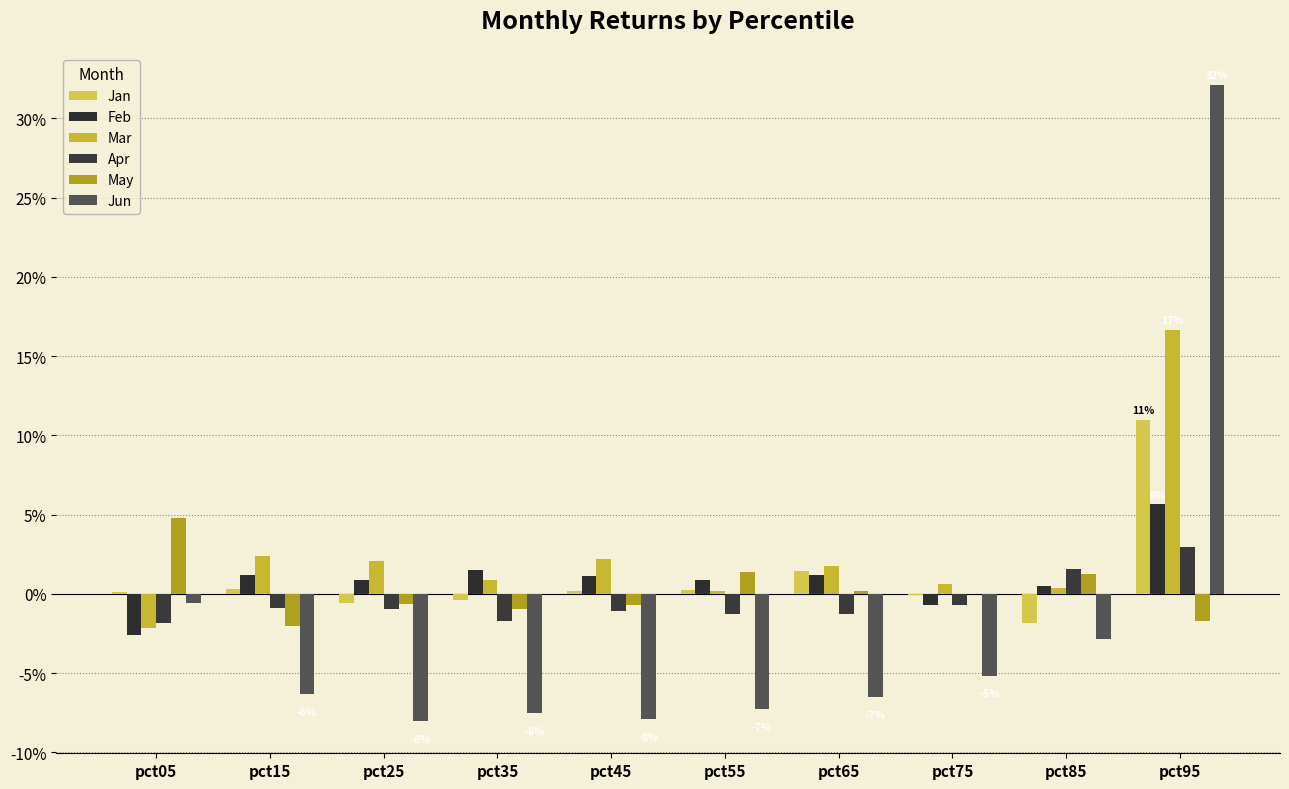

Which label corresponds to the largest value in the chart?

pct95